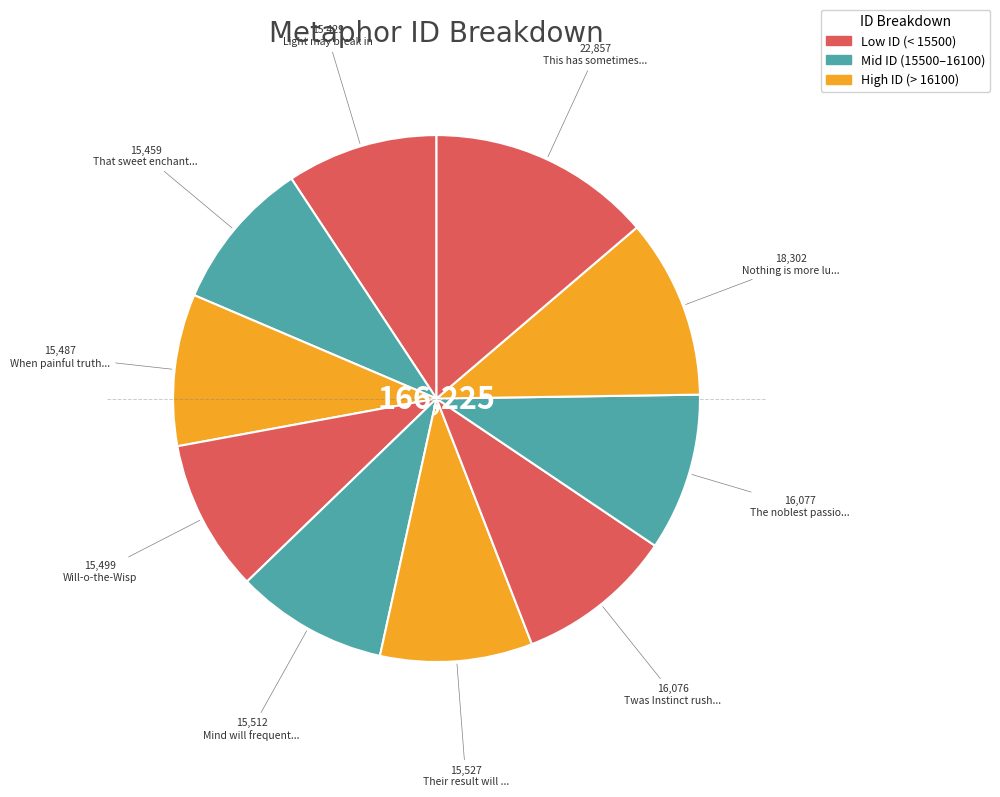

How many segments does this pie chart have?

10